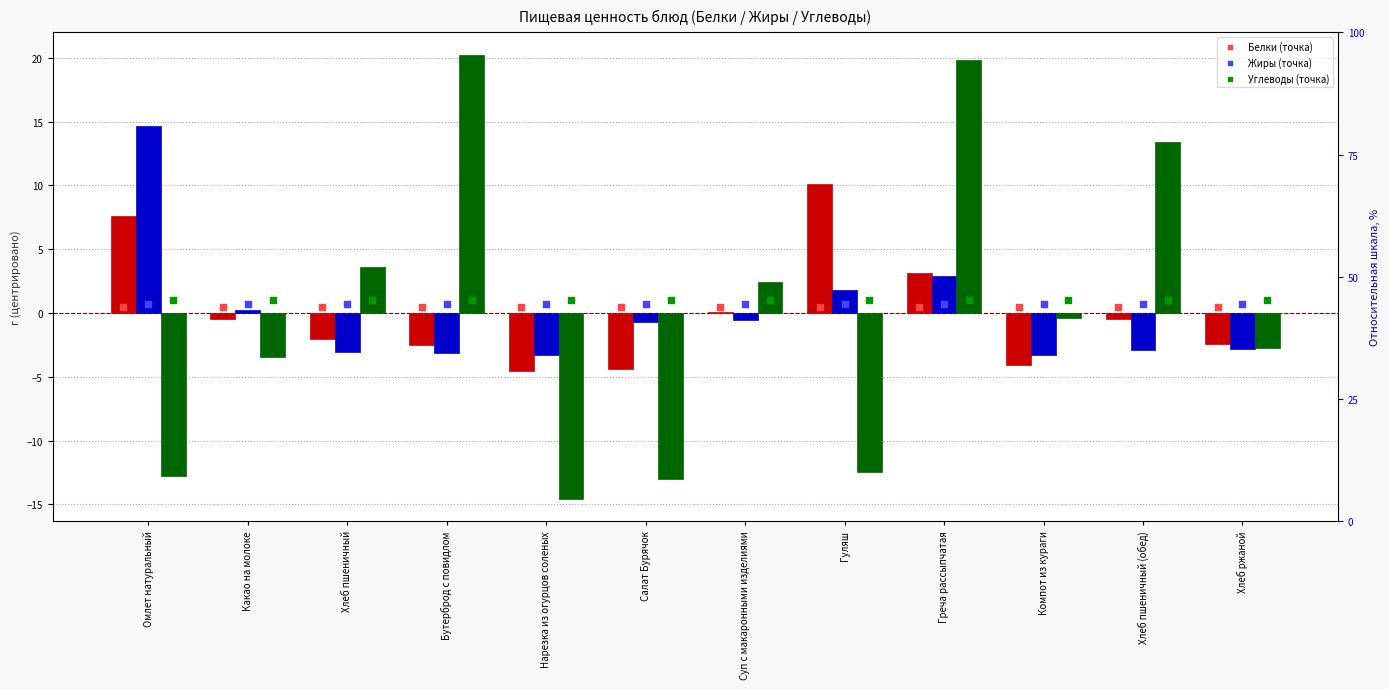

Is the value of Углеводы at Бутерброд с повидлом greater than the value of Белки at Омлет натуральный?

Yes